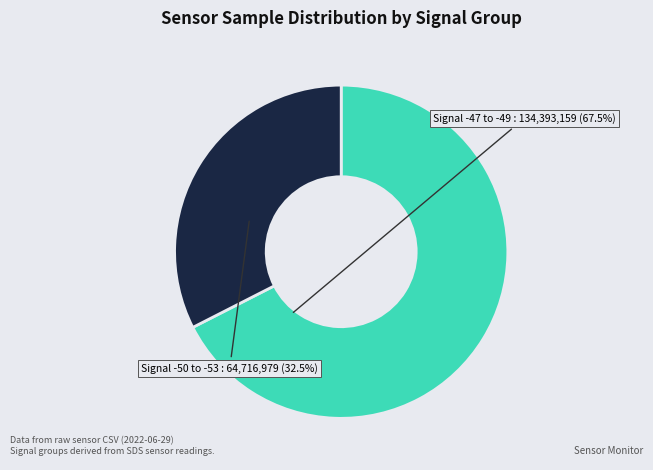

Count the number of slices in the pie.

2